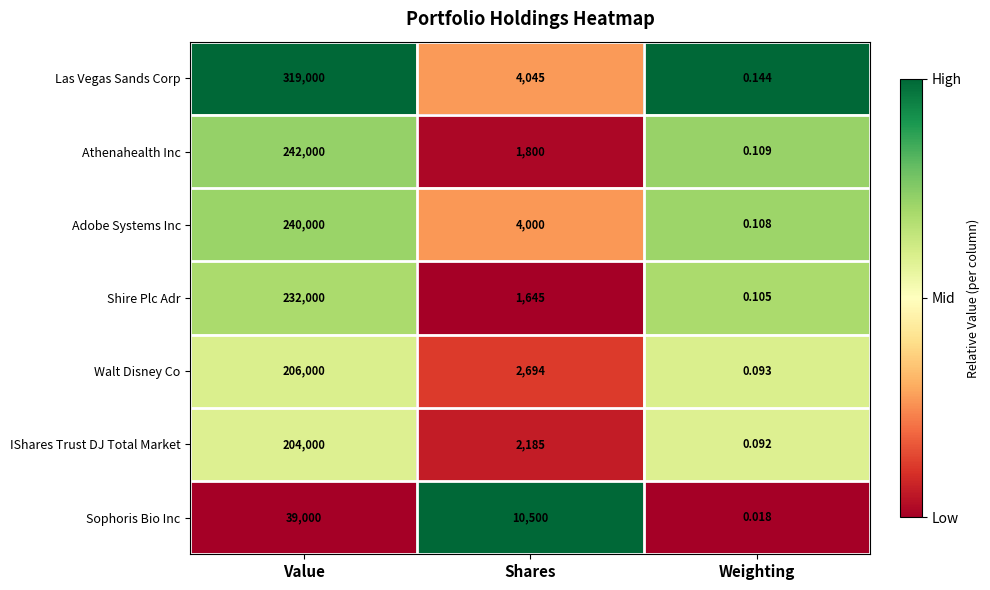

Between Value and Weighting, which series saw the biggest shift?

Las Vegas Sands Corp